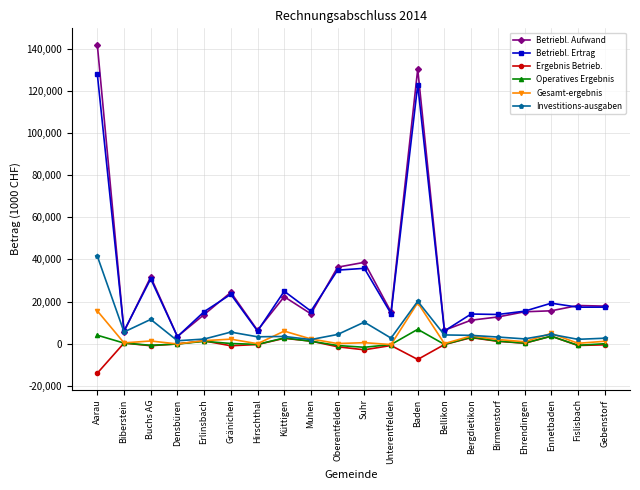

In Operatives Ergebnis, how many points are higher than both neighbors (excluding endpoints)?

5